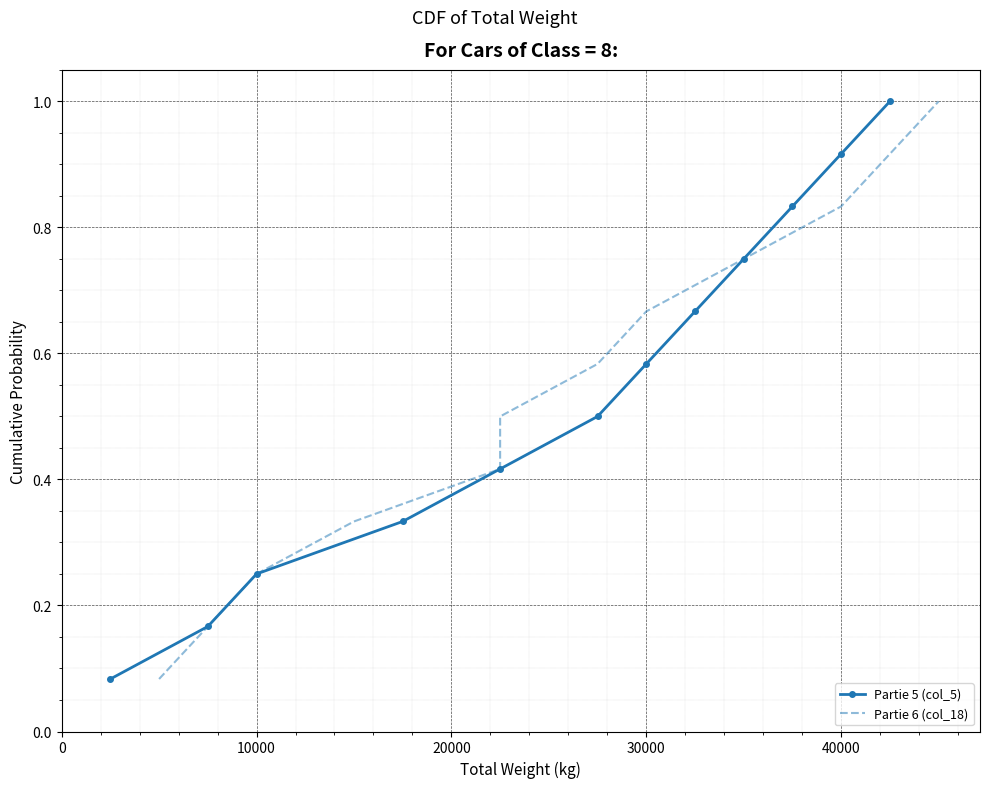

What is the difference between the maximum and minimum values in the Partie 6 (col_18) series?

0.9